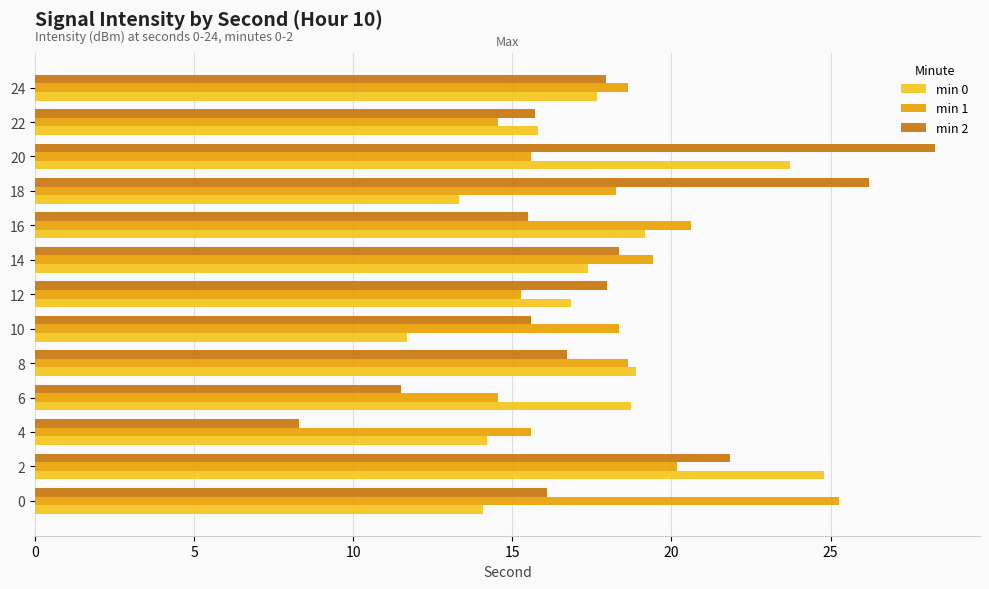

At how many categories does at least one series exceed 17?

11